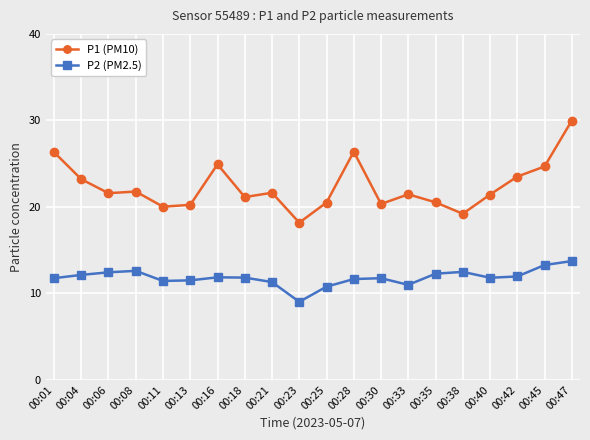

How many data points does each series have?

20